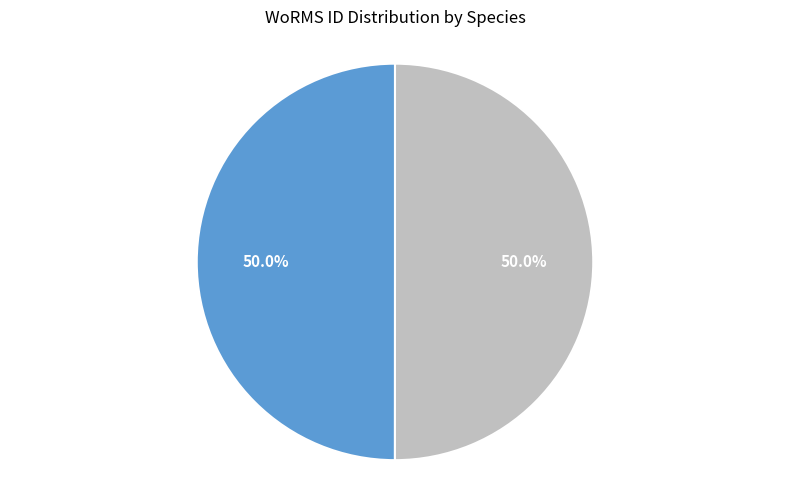

Is the sum of Dendrodoa grossularia (RAS97) and Botryllus schlosseri (RAS95) greater than half?

Yes